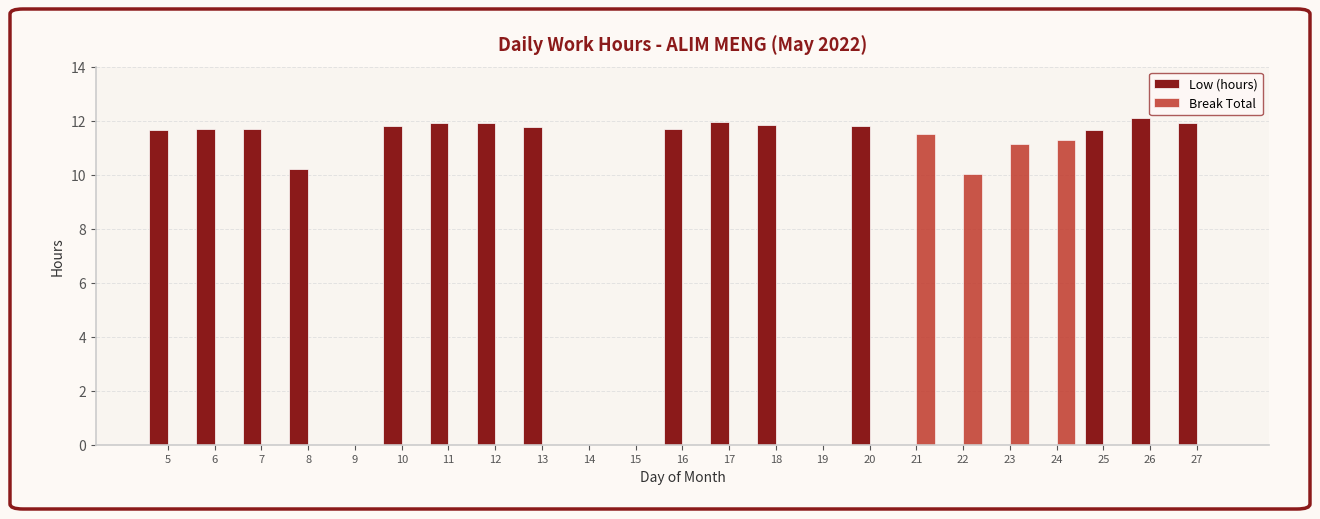

Which series changed the most between 8 and 16?

Low (hours)